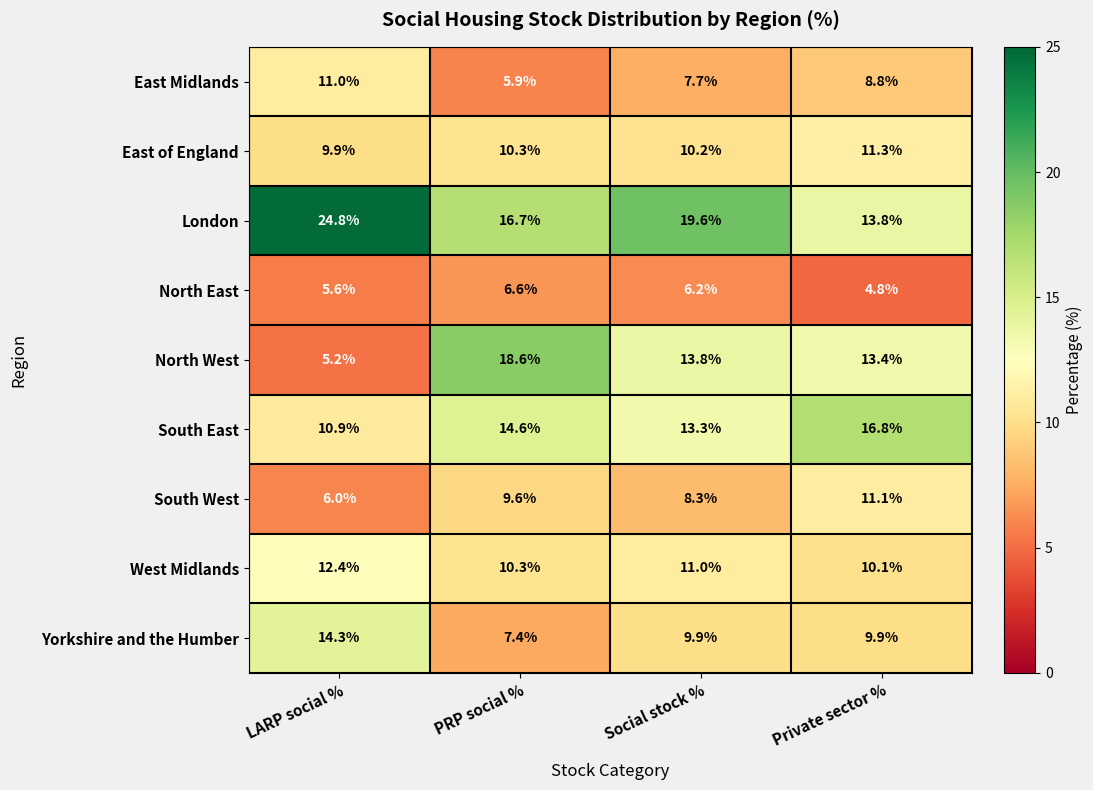

At how many categories does at least one series exceed 13?

4